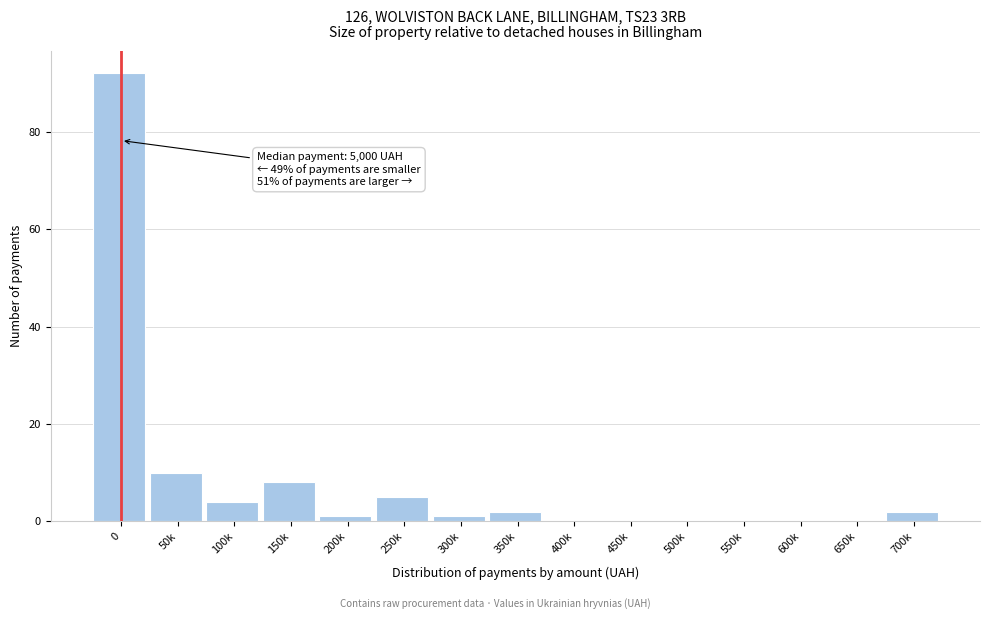

Reading left to right, extract all data points from this chart.

0=92	50k=10	100k=4	150k=8	200k=1	250k=5	300k=1	350k=2	400k=0	450k=0	500k=0	550k=0	600k=0	650k=0	700k=2